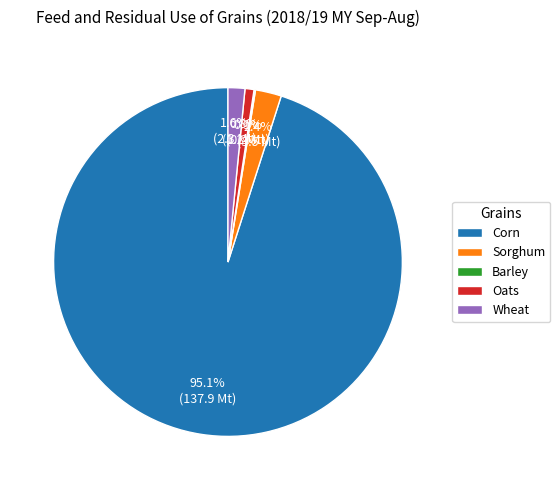

What percentage is the Corn slice, to the nearest percent?

95%